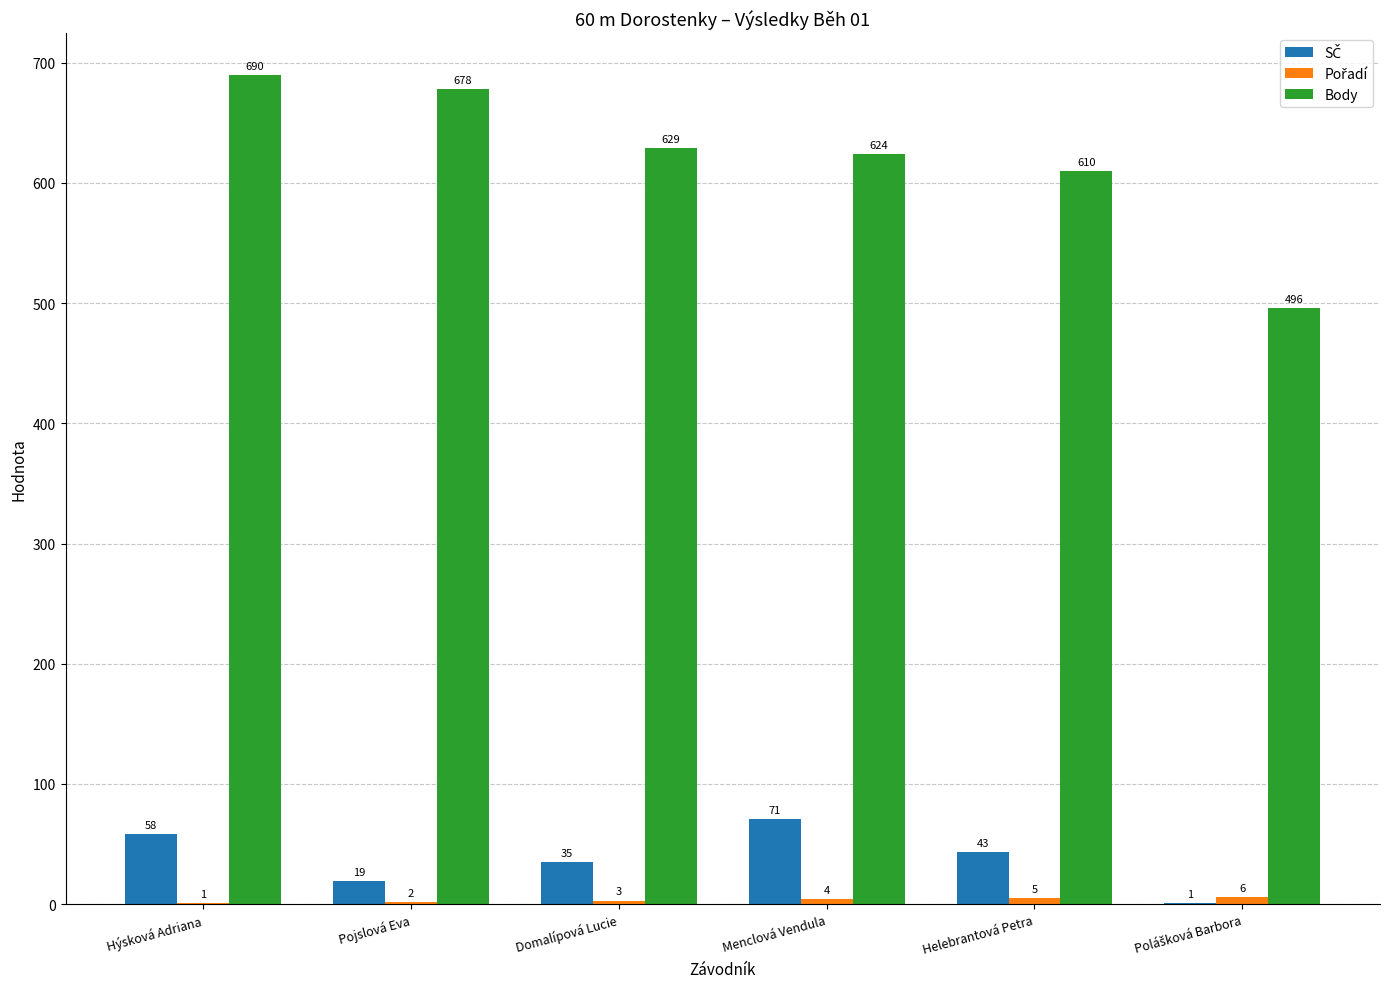

True or false: Body has a value of 678 at Pojslová Eva.

True